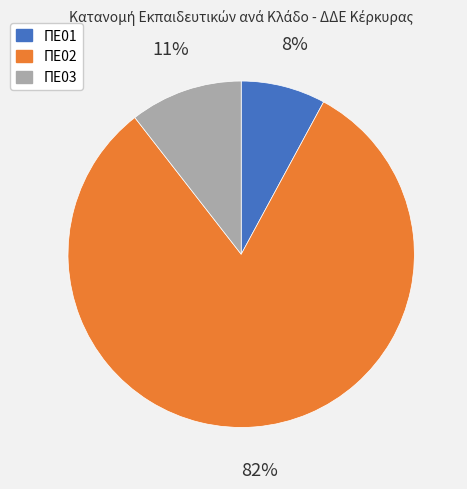

To the nearest percent, what percentage of the pie is ΠΕ01?

8%